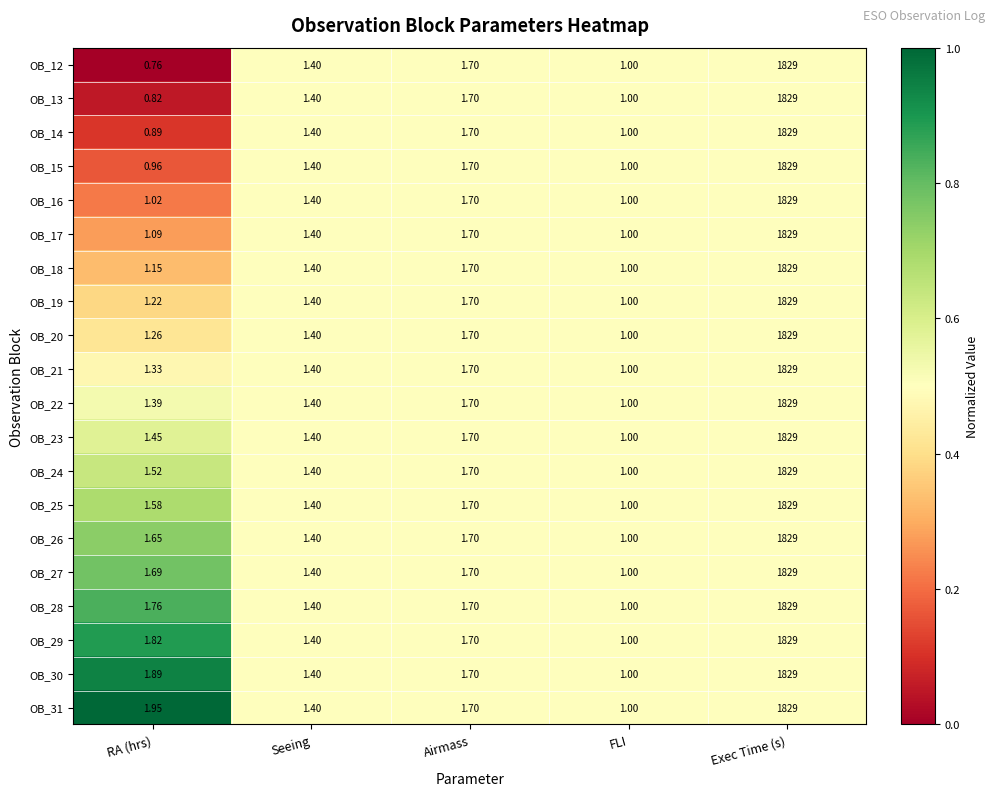

Where is OB_24 nearest to the value 915?

Airmass